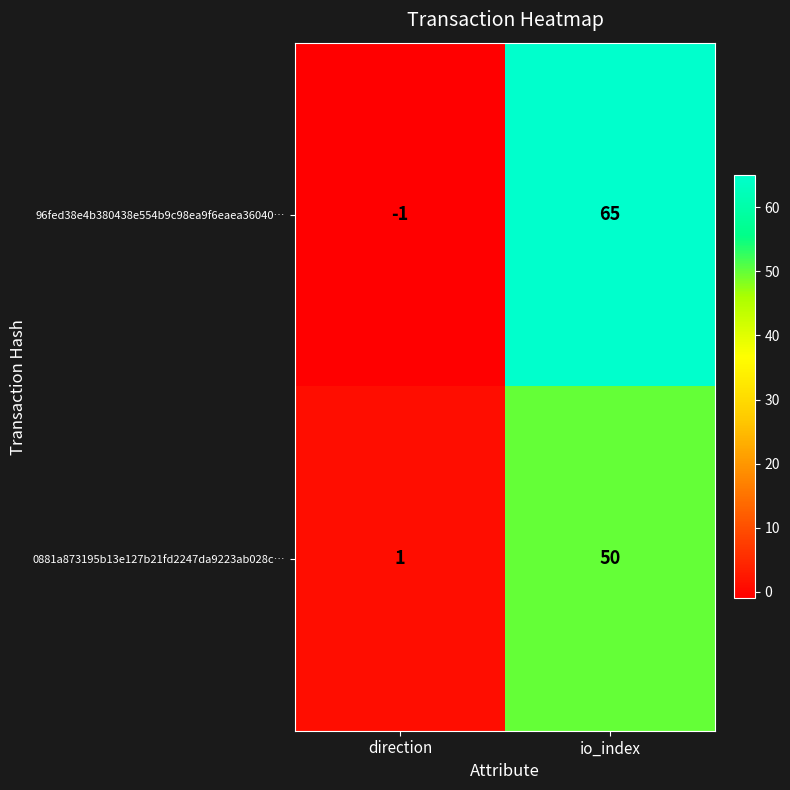

What is the sum of the 0881a873195b13e127b21fd2247da9223ab028c… values at io_index and direction?

51